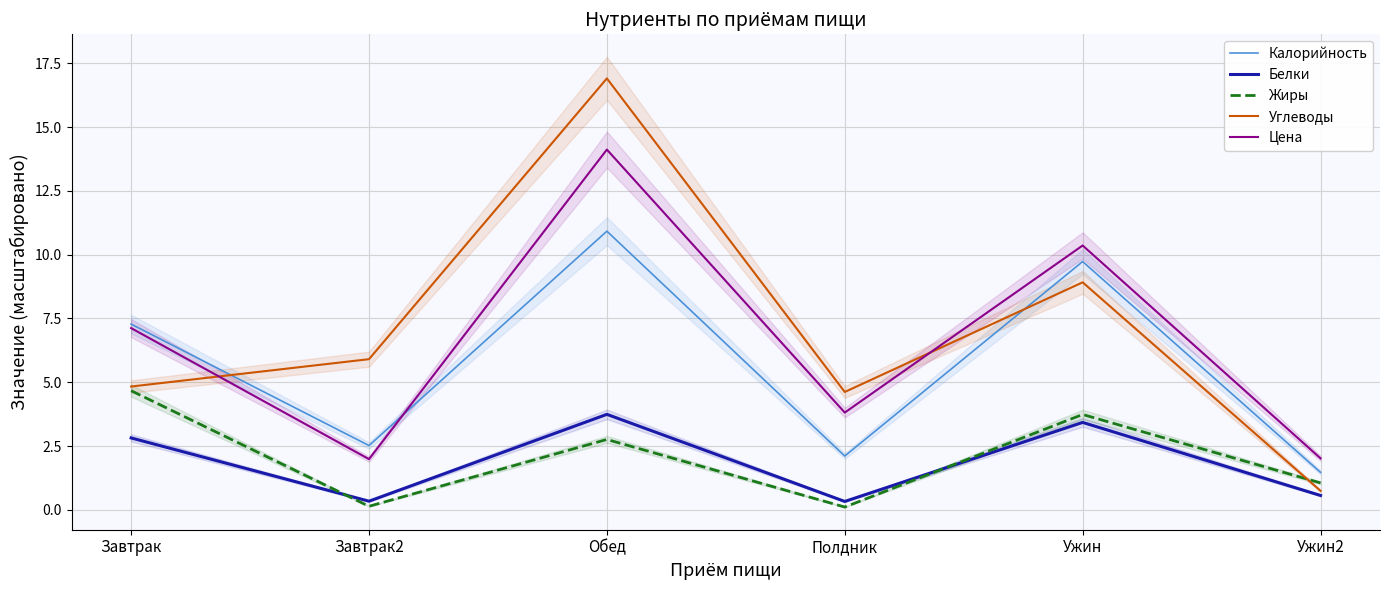

Which series ends up on top after the final intersection of Цена and Калорийность?

Цена